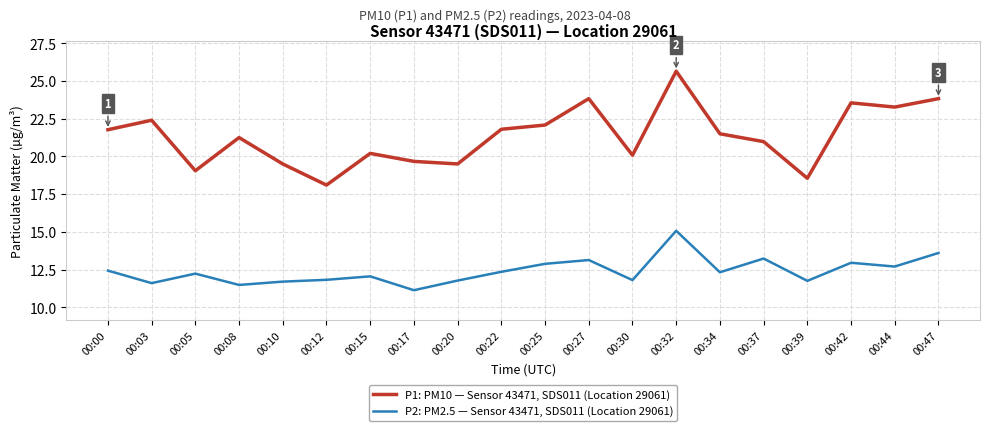

Rank the series by their average value, from highest to lowest.

P1: PM10 — Sensor 43471, SDS011 (Location 29061), P2: PM2.5 — Sensor 43471, SDS011 (Location 29061)